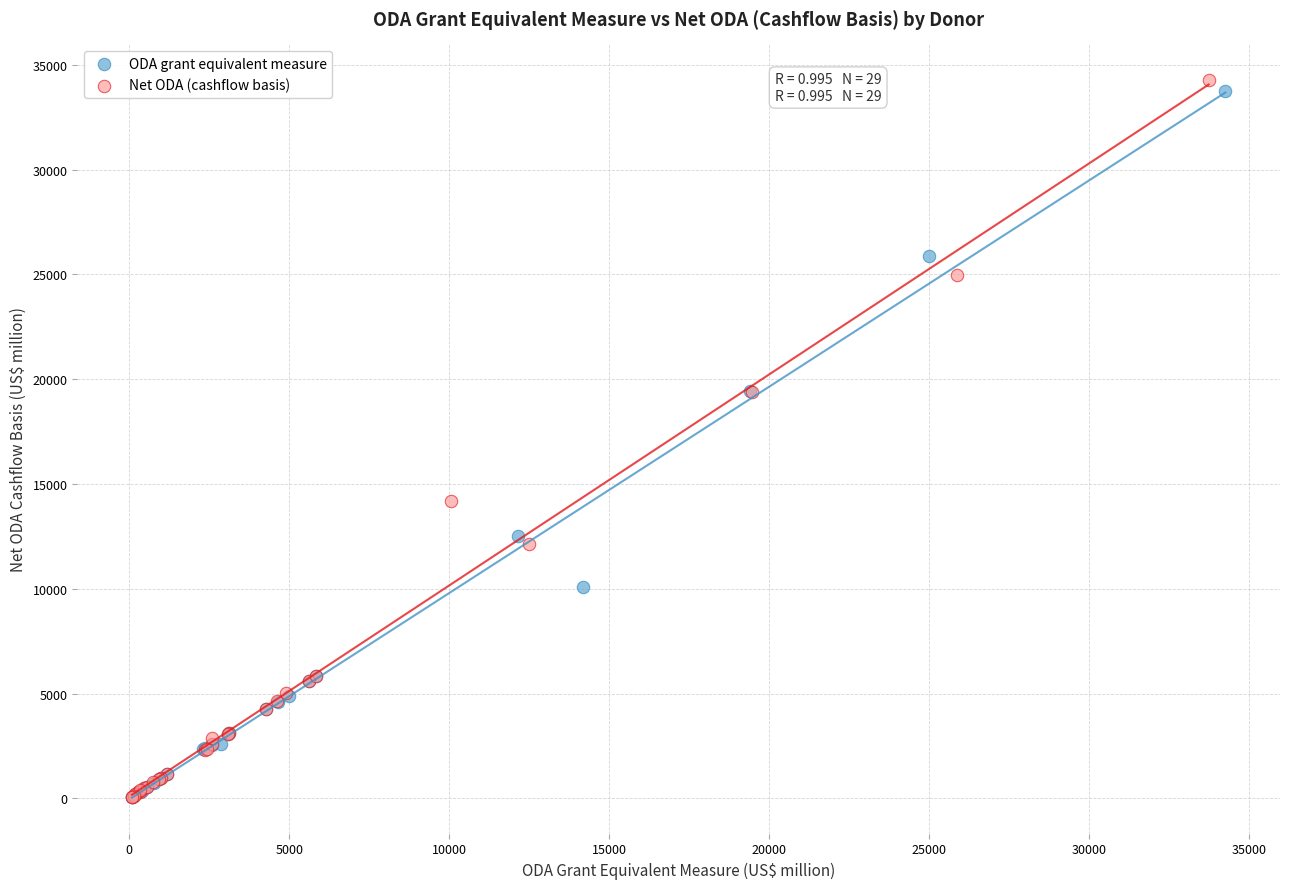

Which series has the largest Y range (max minus min)?

Net ODA (cashflow basis)